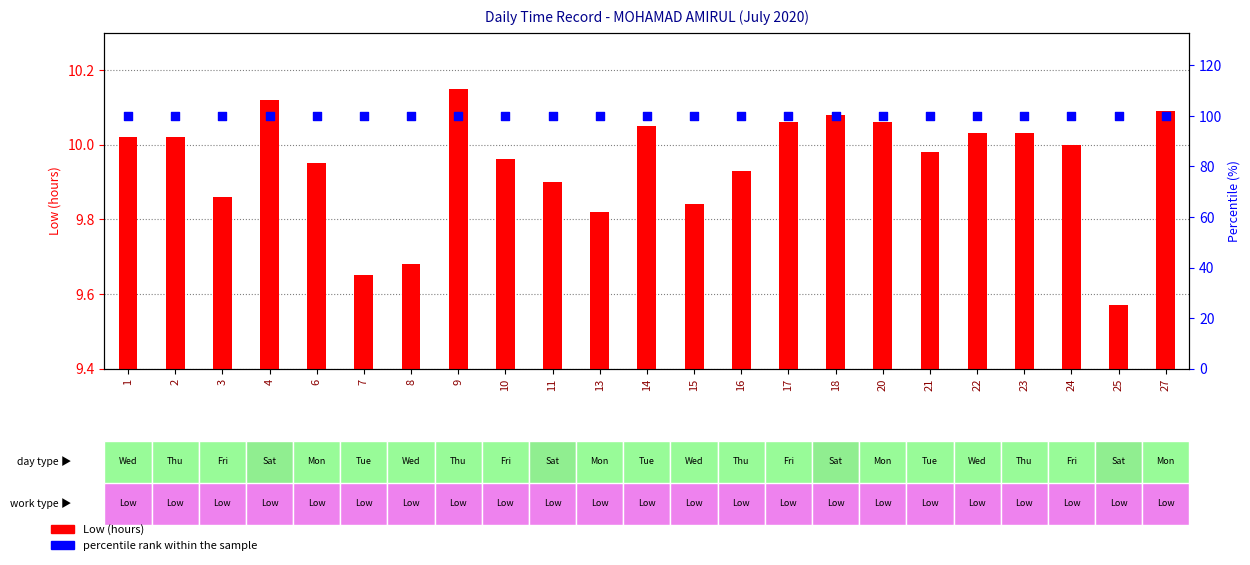

Which series has the widest spread of Y values?

Low (hours)